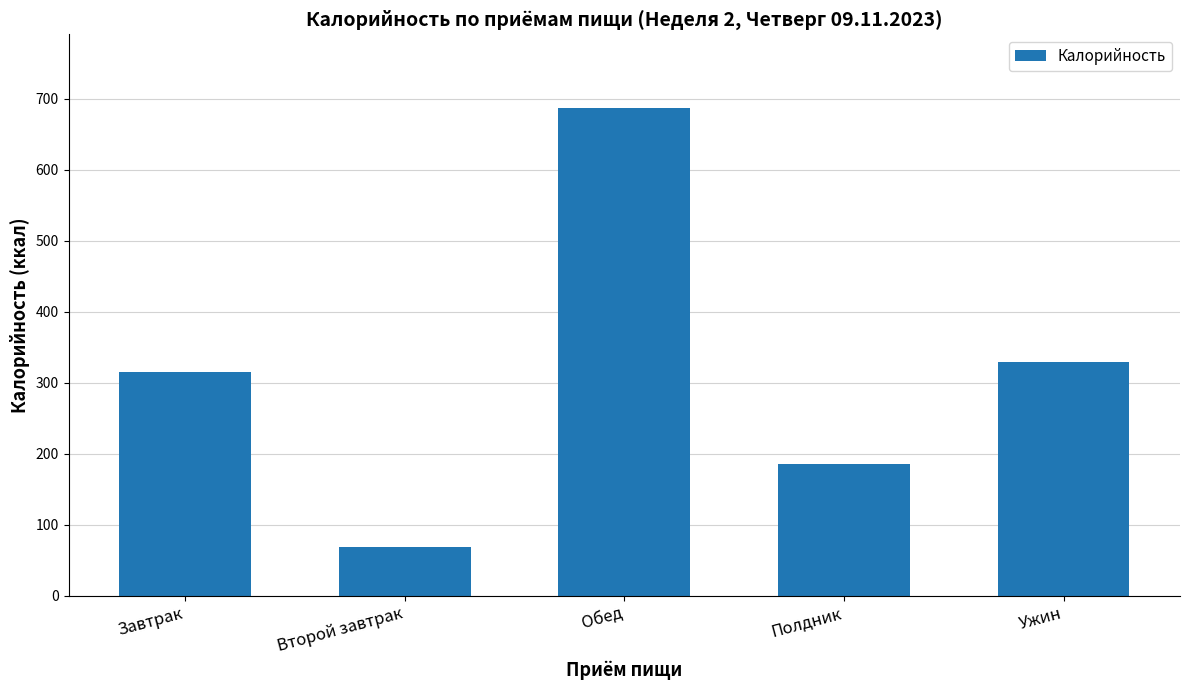

True or false: the data shows 508.3 at Ужин.

False